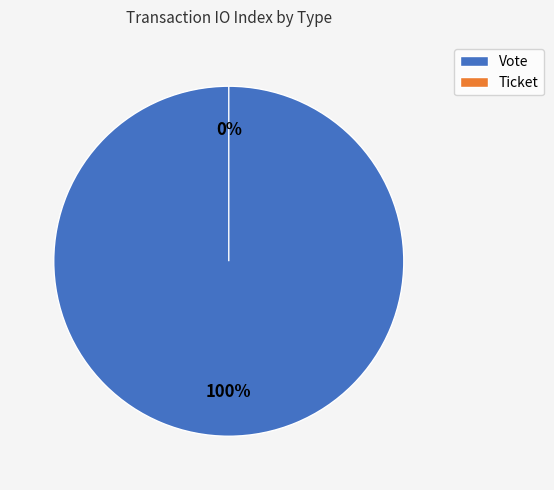

To the nearest percent, what is the difference between the Ticket and Vote slice percentages?

100%